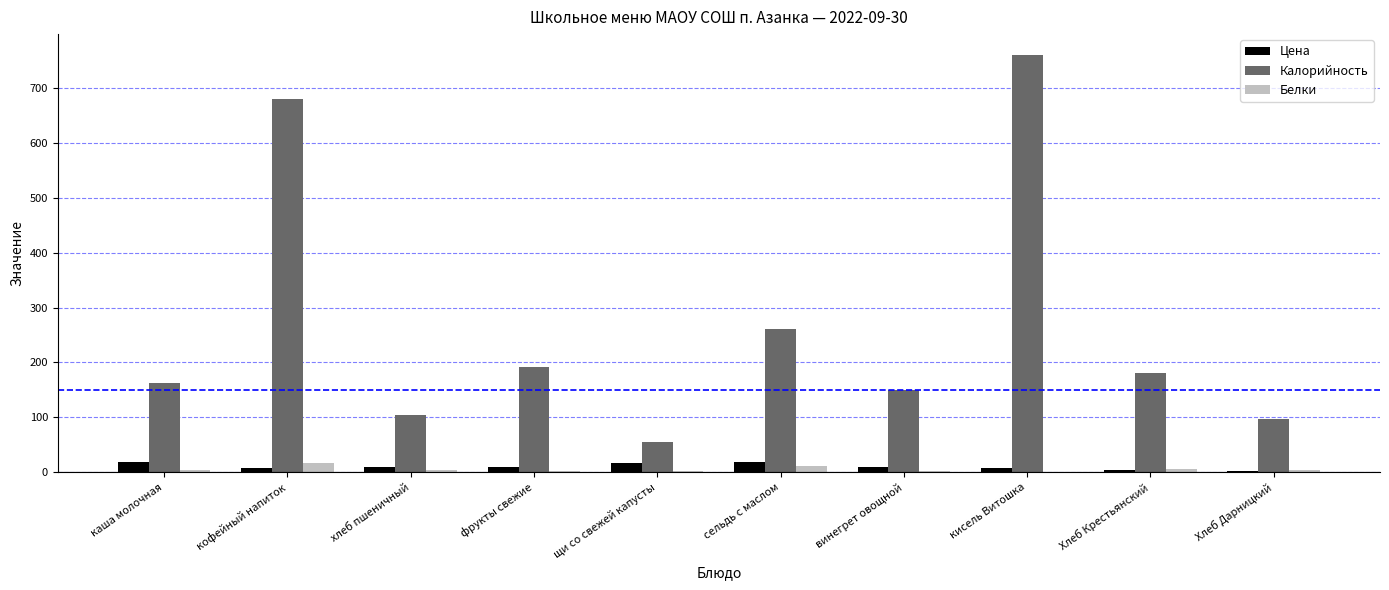

Where is Калорийность nearest to the value 407?

сельдь с маслом